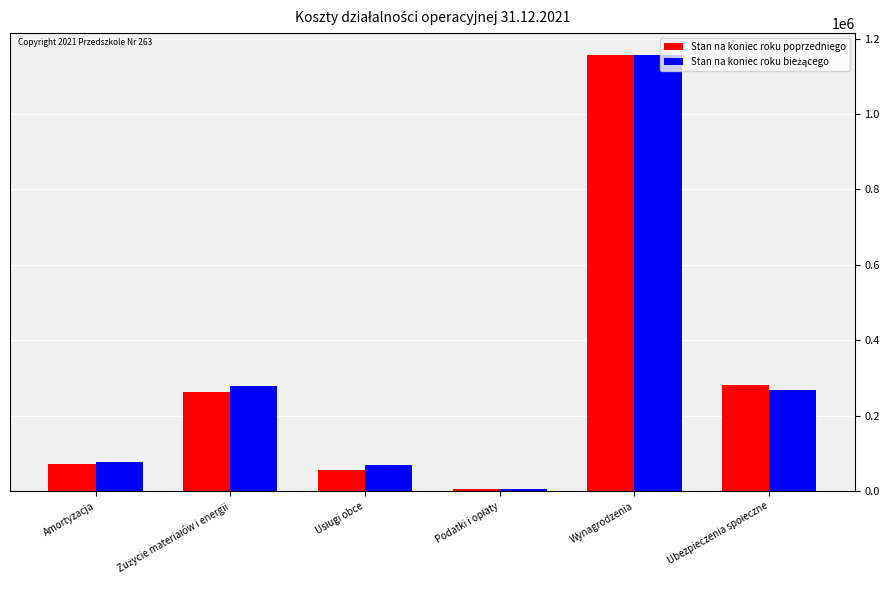

Read the Stan na koniec roku poprzedniego value at Wynagrodzenia.

1156561.4